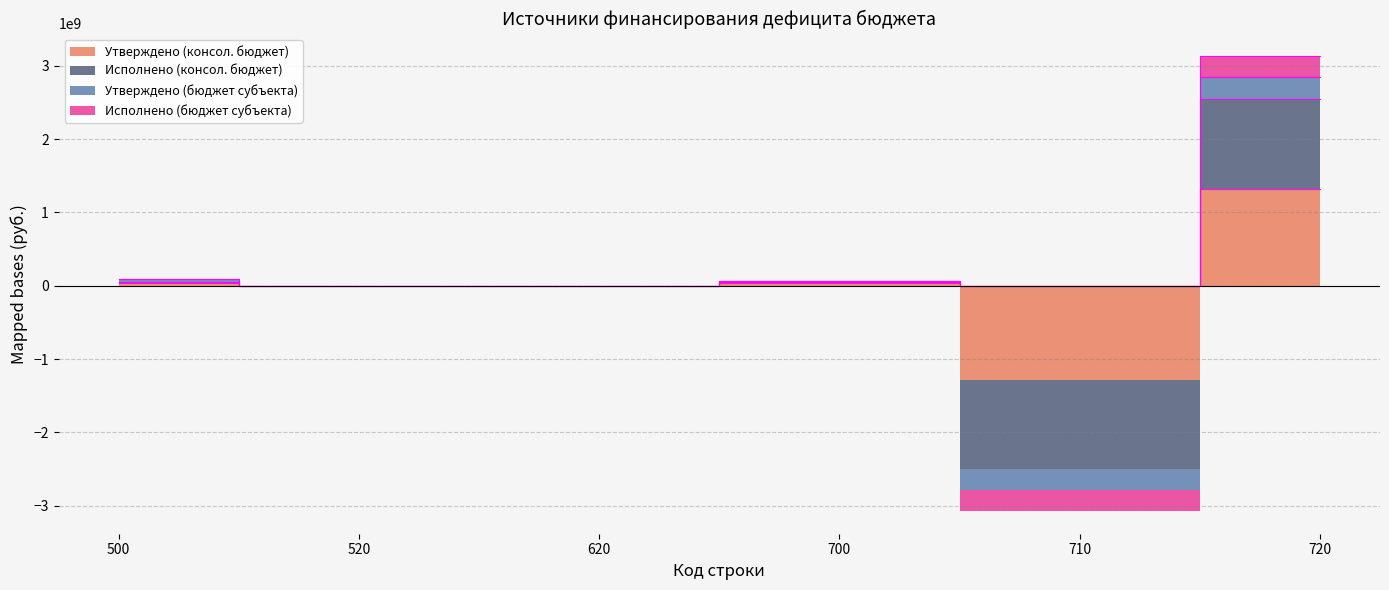

Between 710 and 520, which is larger?

520